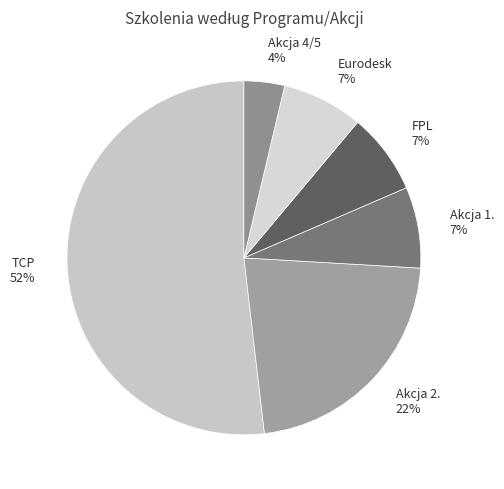

True or false: Eurodesk accounts for 26% of the total.

False